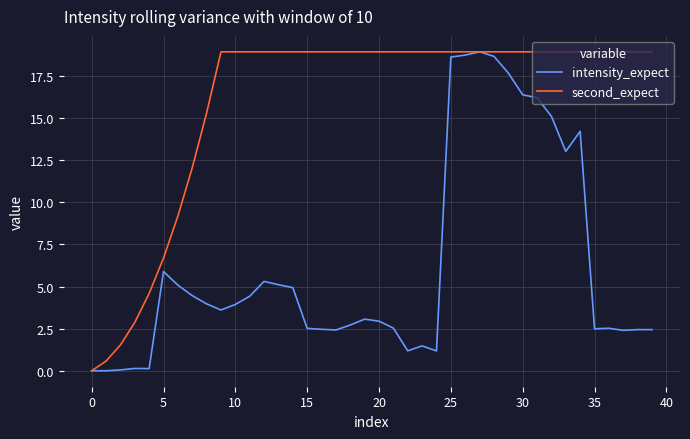

What are all the series names shown in the legend?

intensity_expect, second_expect